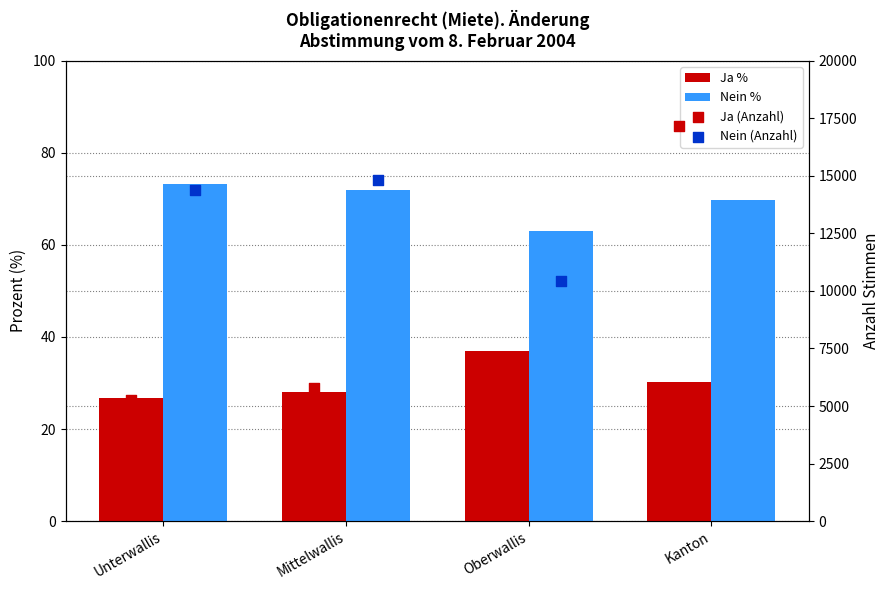

Which series reaches the minimum Y coordinate?

Ja %